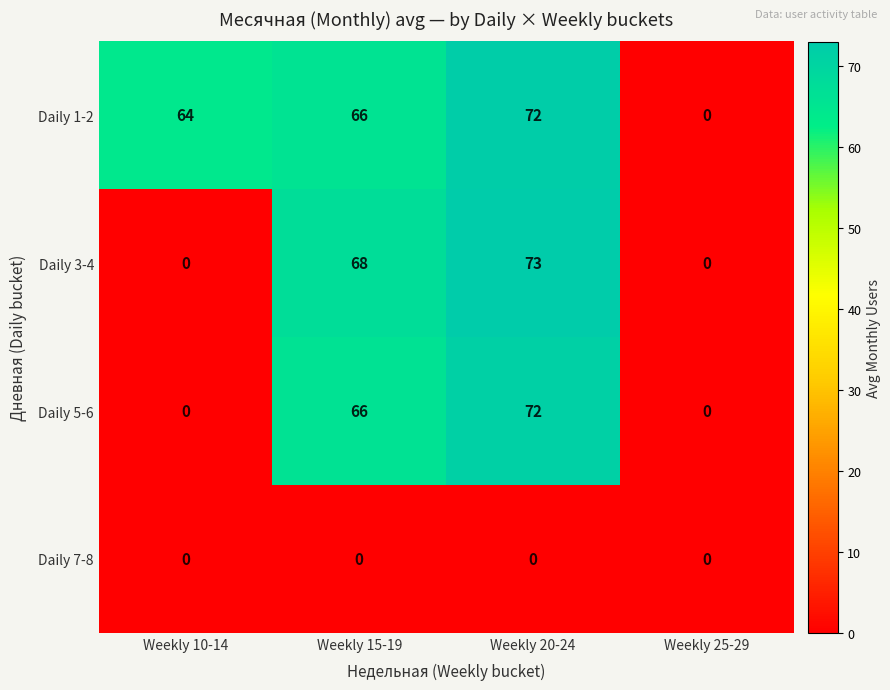

What is the difference between the maximum and second lowest values in the Daily 1-2 series?

8